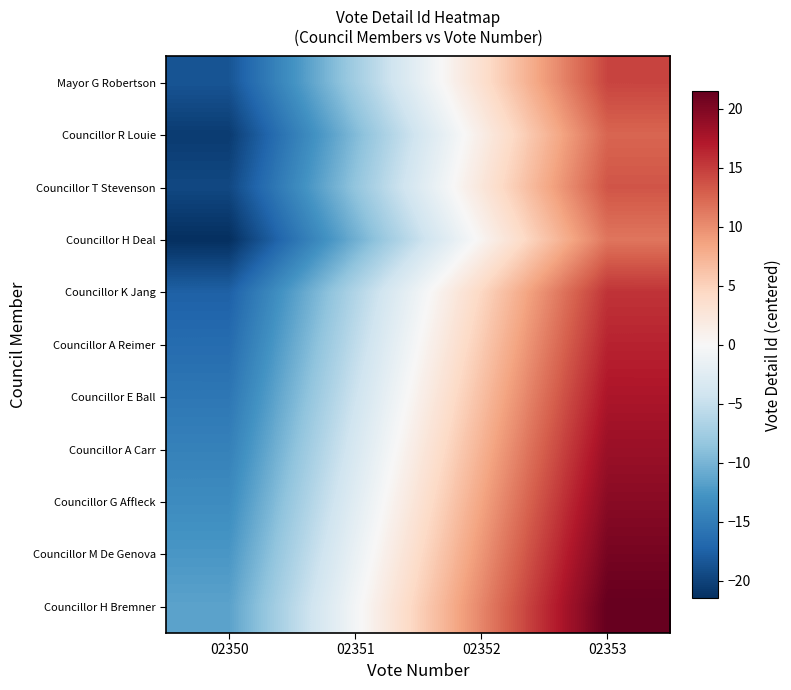

Which label corresponds to the largest value in the chart?

02353